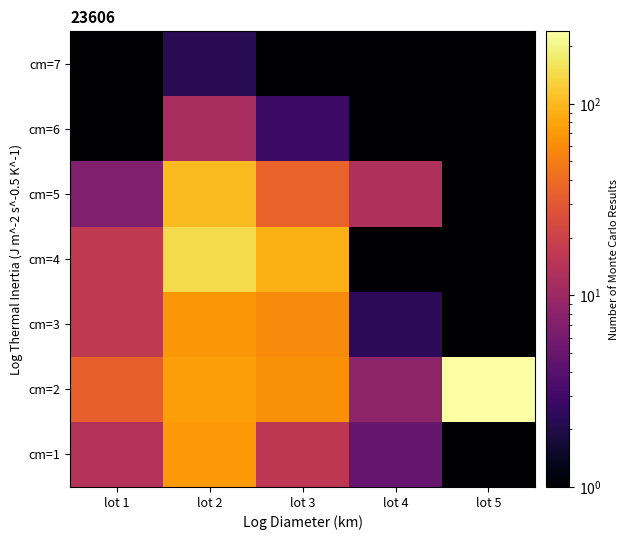

Reading left to right, what are all the values shown in this chart?

cm=1: lot 1=13.7	lot 2=69.6	lot 3=15.8	lot 4=4.8	lot 5=0.0
cm=2: lot 1=33.6	lot 2=75.2	lot 3=63.2	lot 4=8.4	lot 5=239.0
cm=3: lot 1=16.7	lot 2=68.6	lot 3=59.5	lot 4=2.3	lot 5=0.0
cm=4: lot 1=16.8	lot 2=146.0	lot 3=89.4	lot 4=0.6	lot 5=0.0
cm=5: lot 1=7.0	lot 2=103.0	lot 3=35.3	lot 4=12.8	lot 5=0.0
cm=6: lot 1=0.0	lot 2=11.8	lot 3=2.8	lot 4=0.0	lot 5=0.0
cm=7: lot 1=0.0	lot 2=2.2	lot 3=0.0	lot 4=0.0	lot 5=0.0